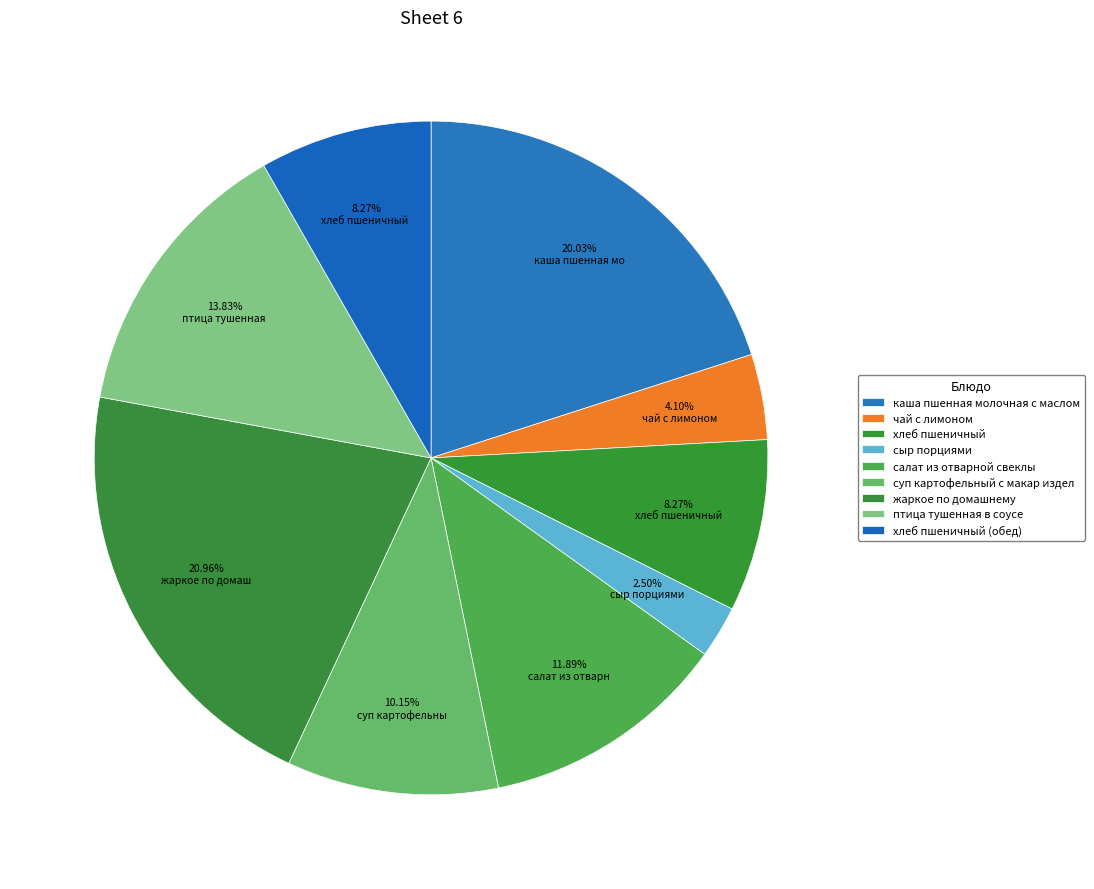

Is салат из отварной свеклы the majority of the pie?

No